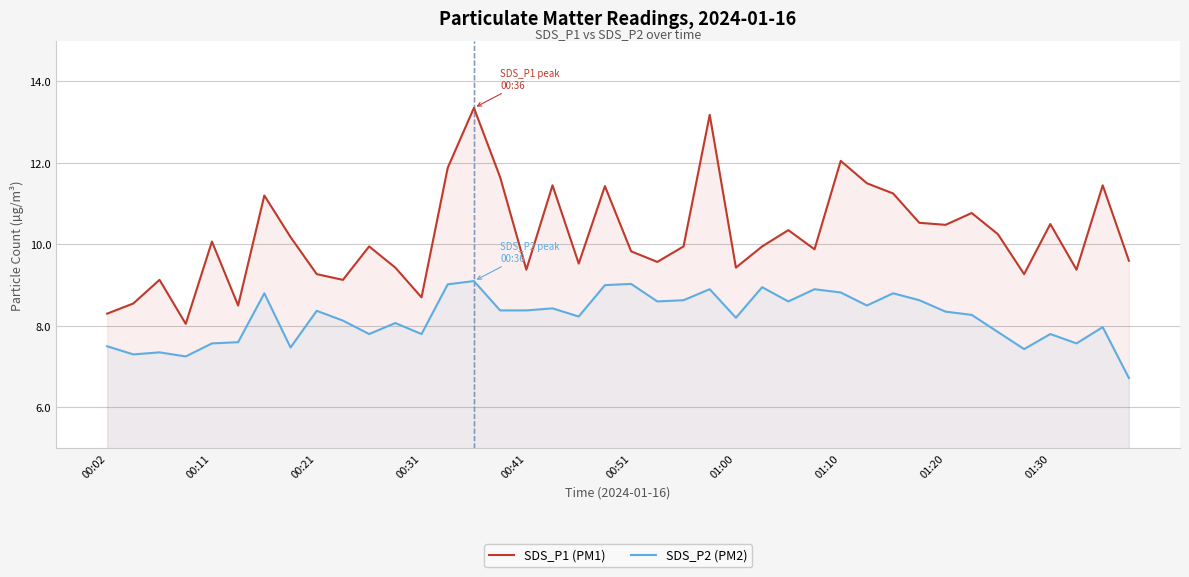

True or false: SDS_P2 (PM2) and SDS_P1 (PM1) cross at least once.

False